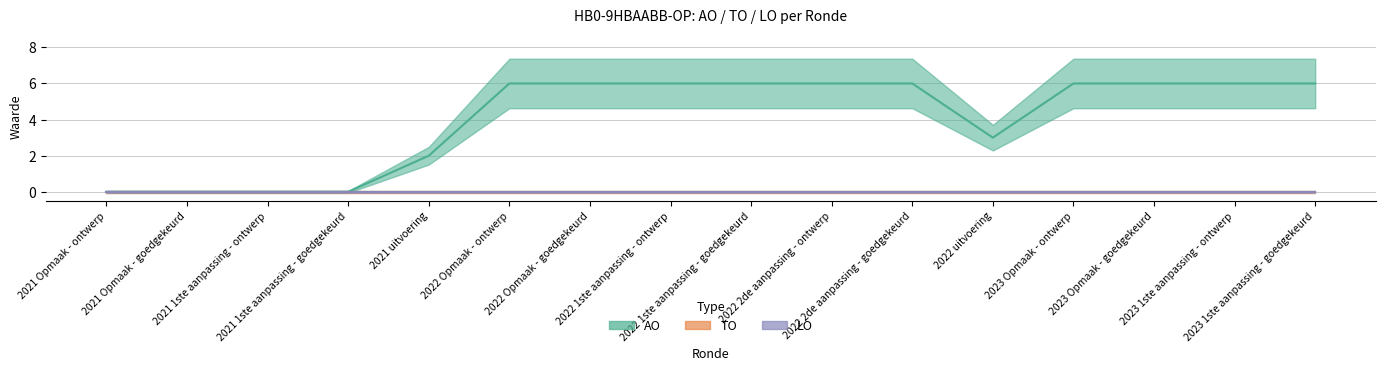

What is the value of the AO point at the 7th from the left?

6